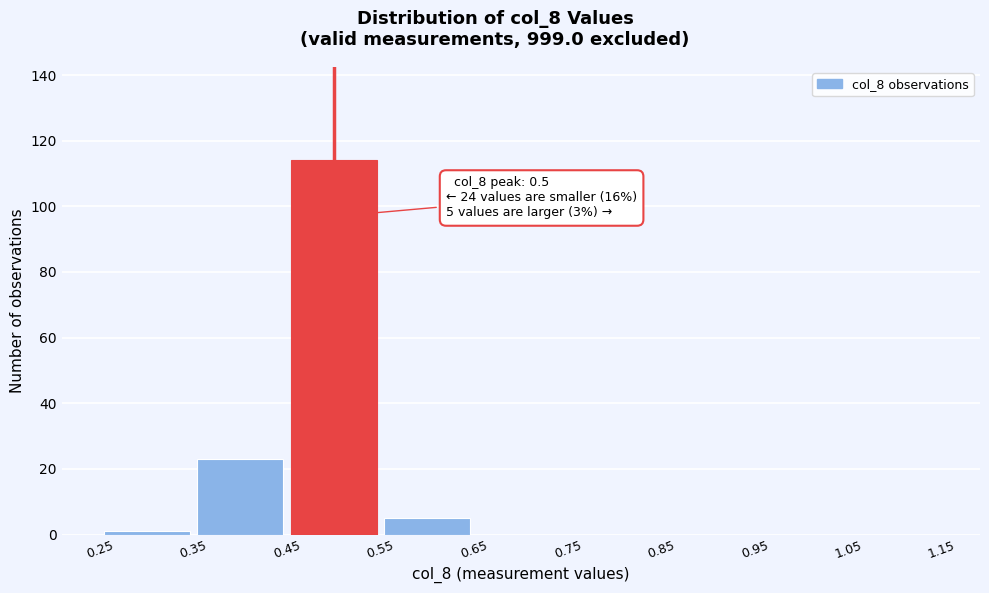

Over which range of the x-axis is the bar tallest?

0.45 to 0.55